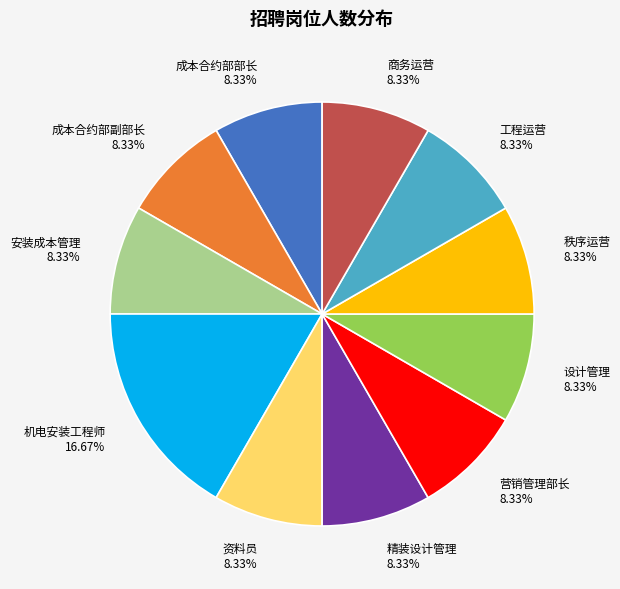

Is it true that 成本合约部部长 is 8% of the pie?

True